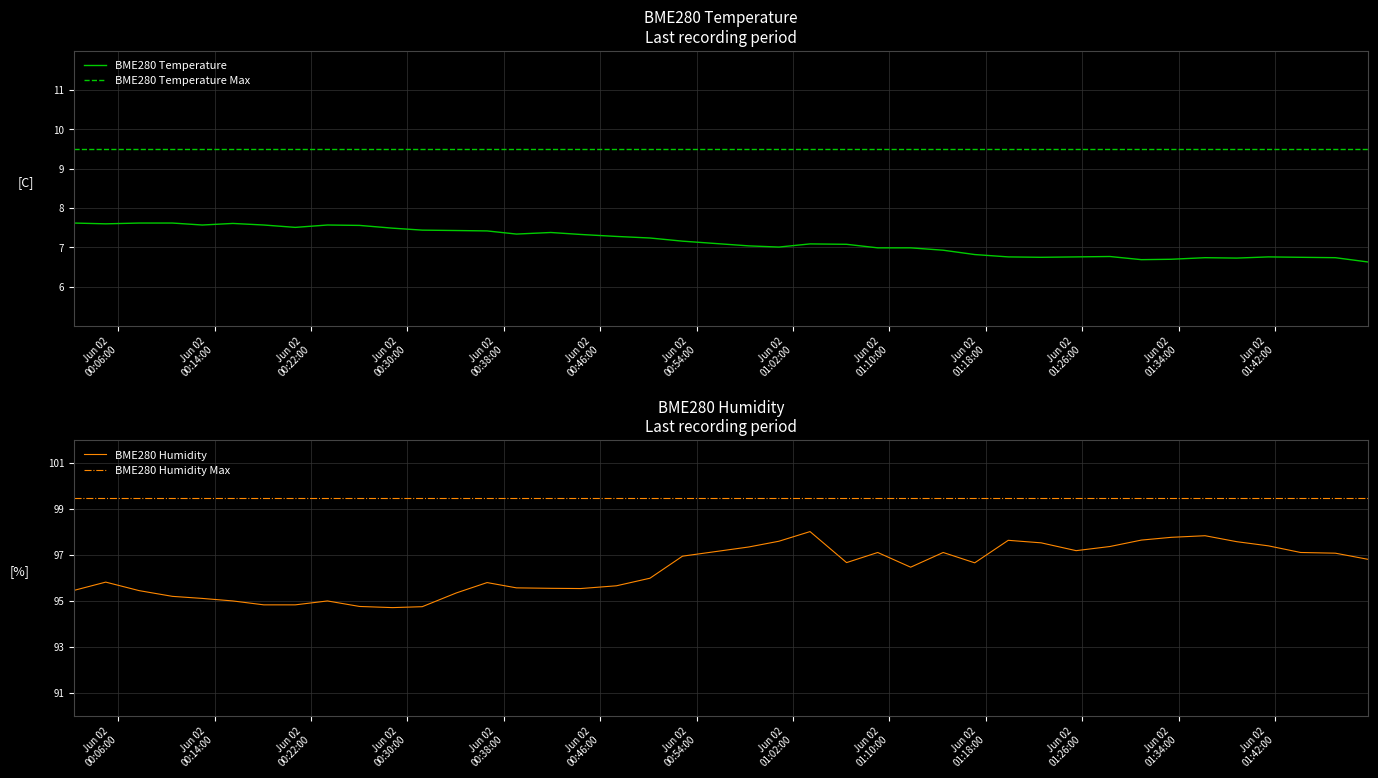

What is the minimum value for BME280 Humidity Max?

99.5